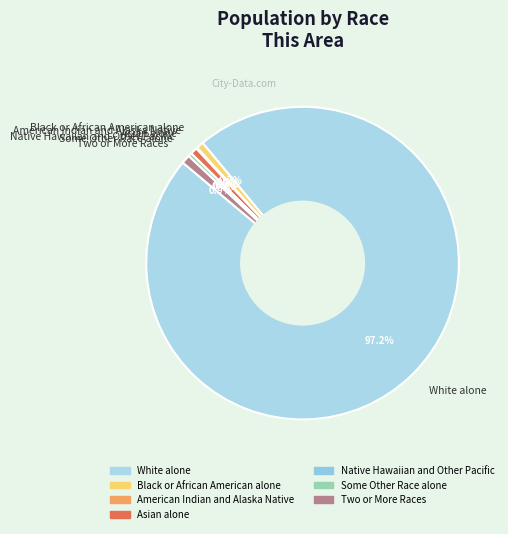

Is it true that Two or More Races is 1% of the pie?

True